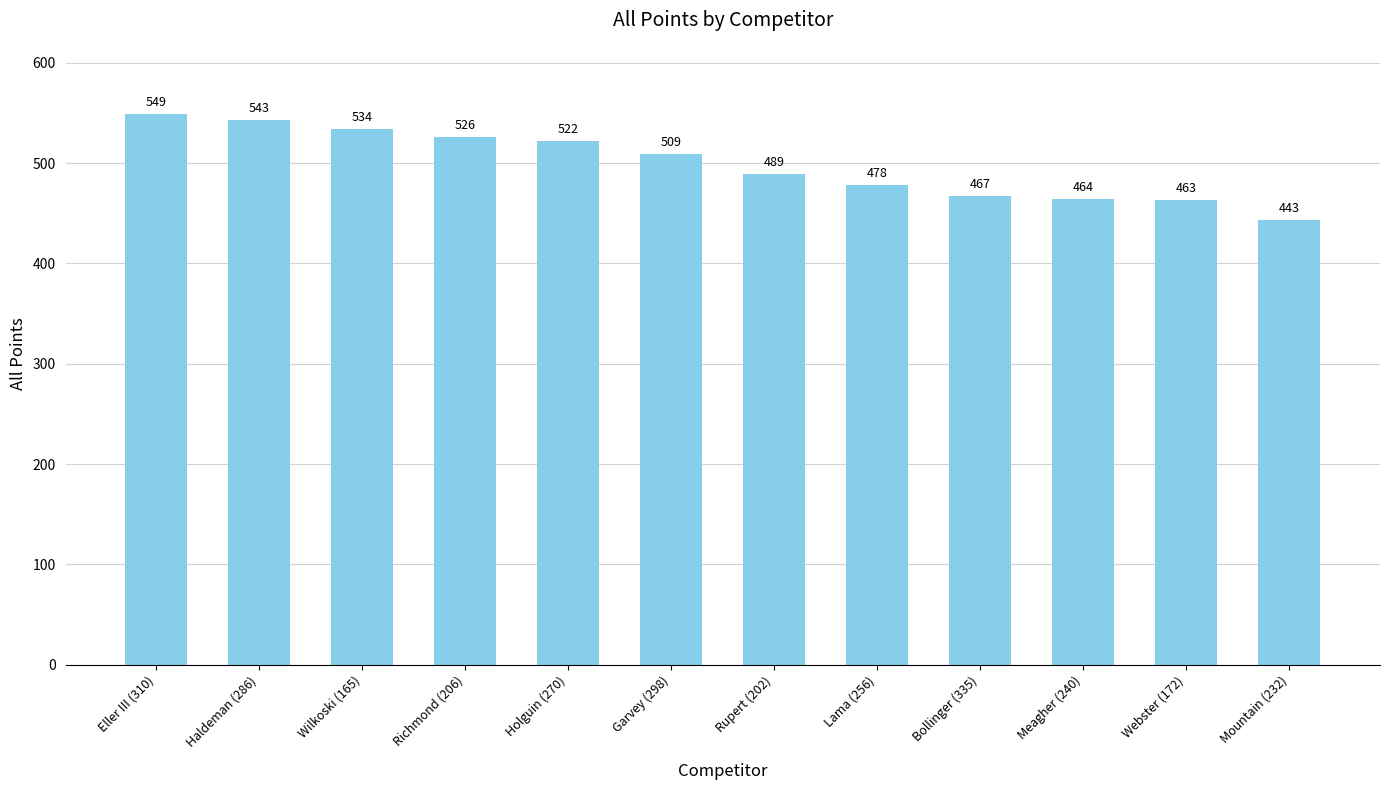

At which label is the value closest to 496?

Rupert (202)